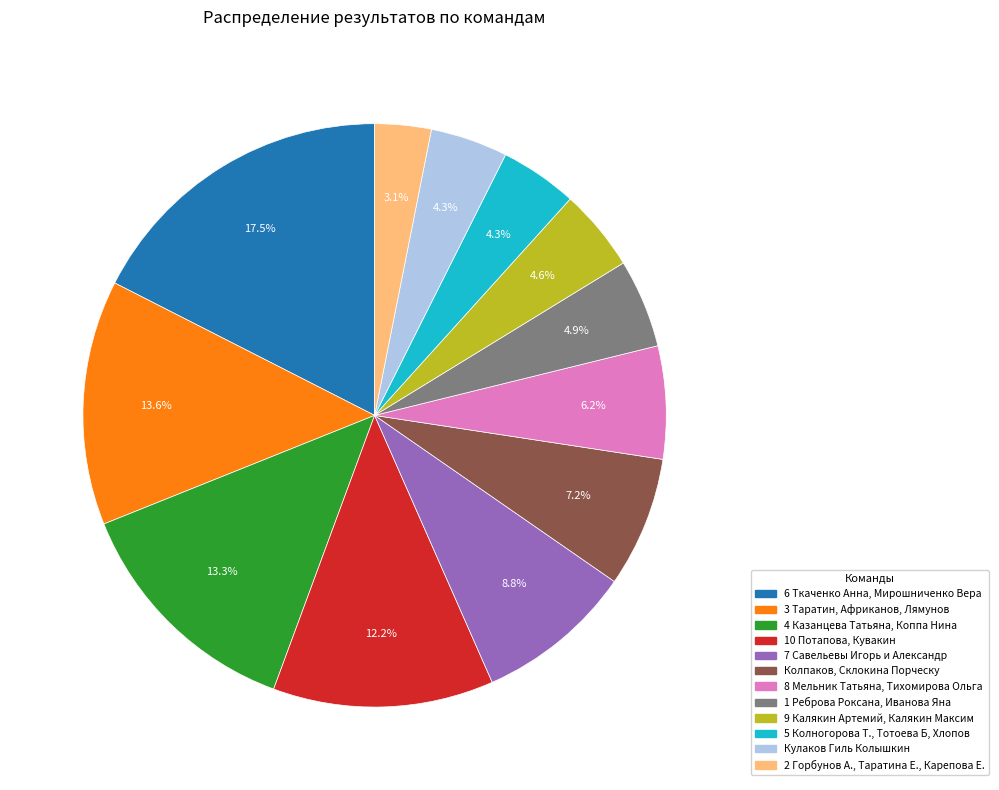

To the nearest percent, what percentage of the pie is 3 Таратин, Африканов, Лямунов?

14%